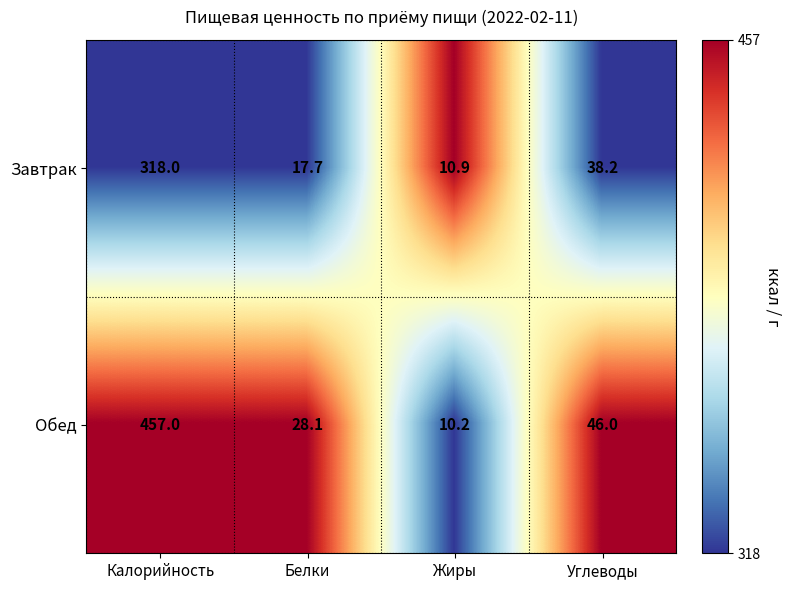

Reading right to left, list all the values displayed in this chart.

Завтрак: 38.2	10.9	17.7	318.0
Обед: 46.0	10.2	28.1	457.0